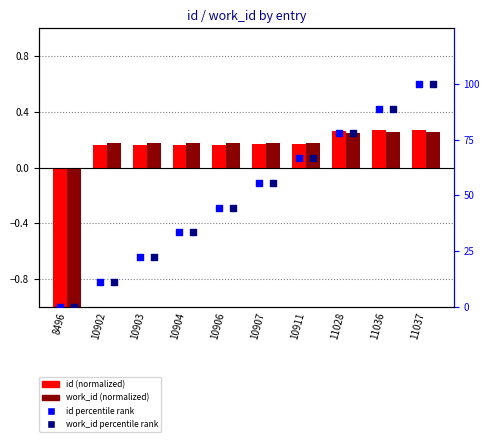

What is the total value across all series at 8496?

-3.6